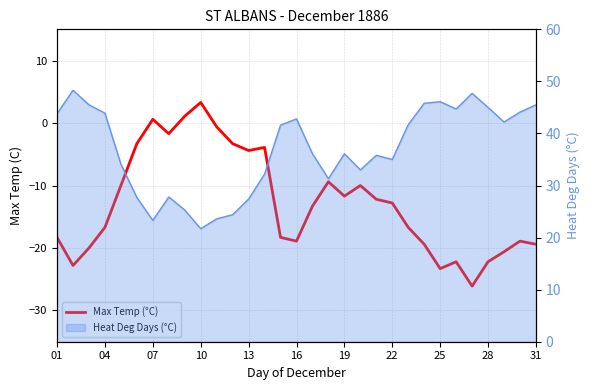

How many interior local peaks (higher than both neighbors) does the data have?

7